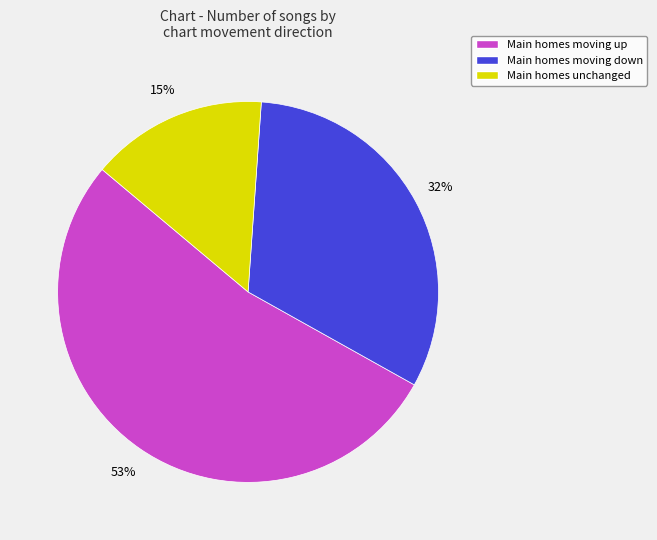

To the nearest percent, what is the difference between the largest and smallest slice percentages?

38%